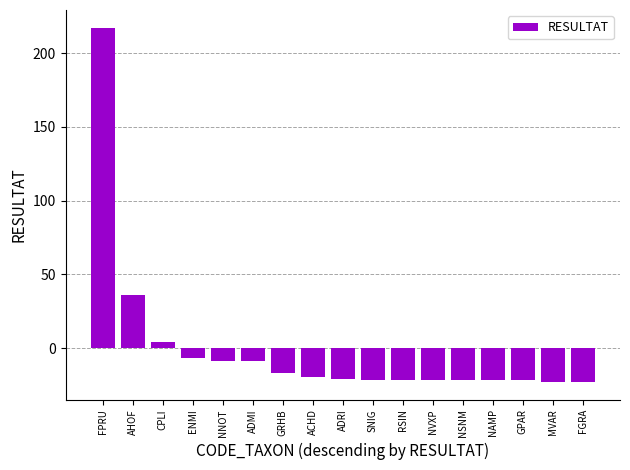

Does the chart contain stacked bars?

No